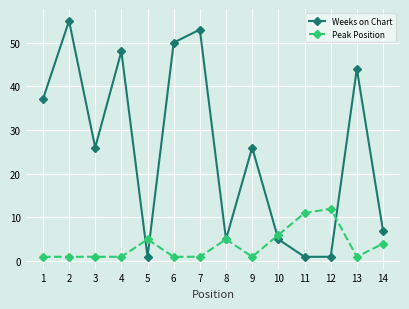

How many interior local peaks does the Weeks on Chart series have?

5